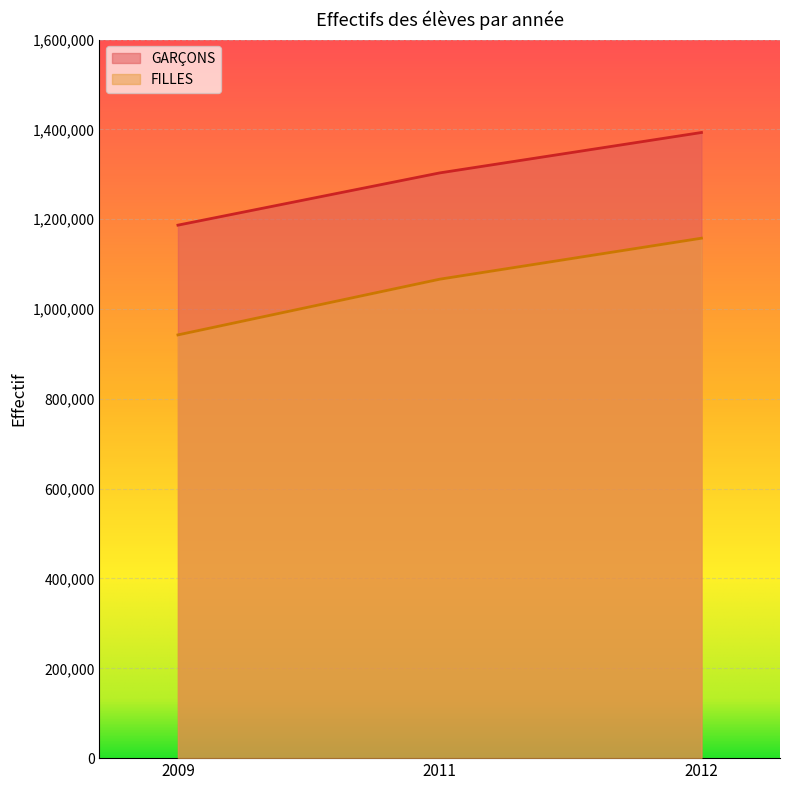

What is the approximate value of GARÇONS at 2009?

1186731